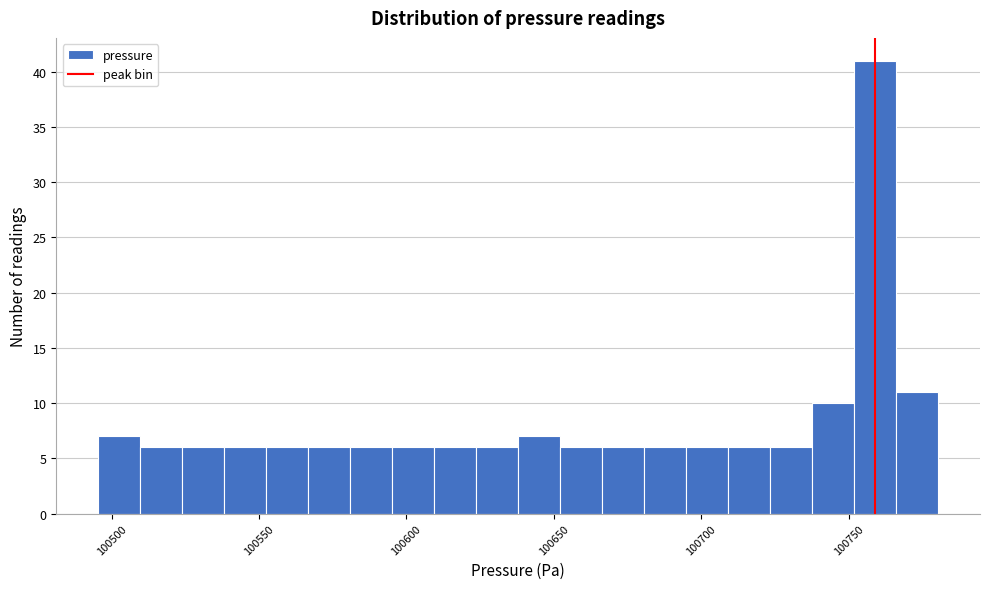

Read against the x-axis, roughly where is the centre of the tallest bar?

100760